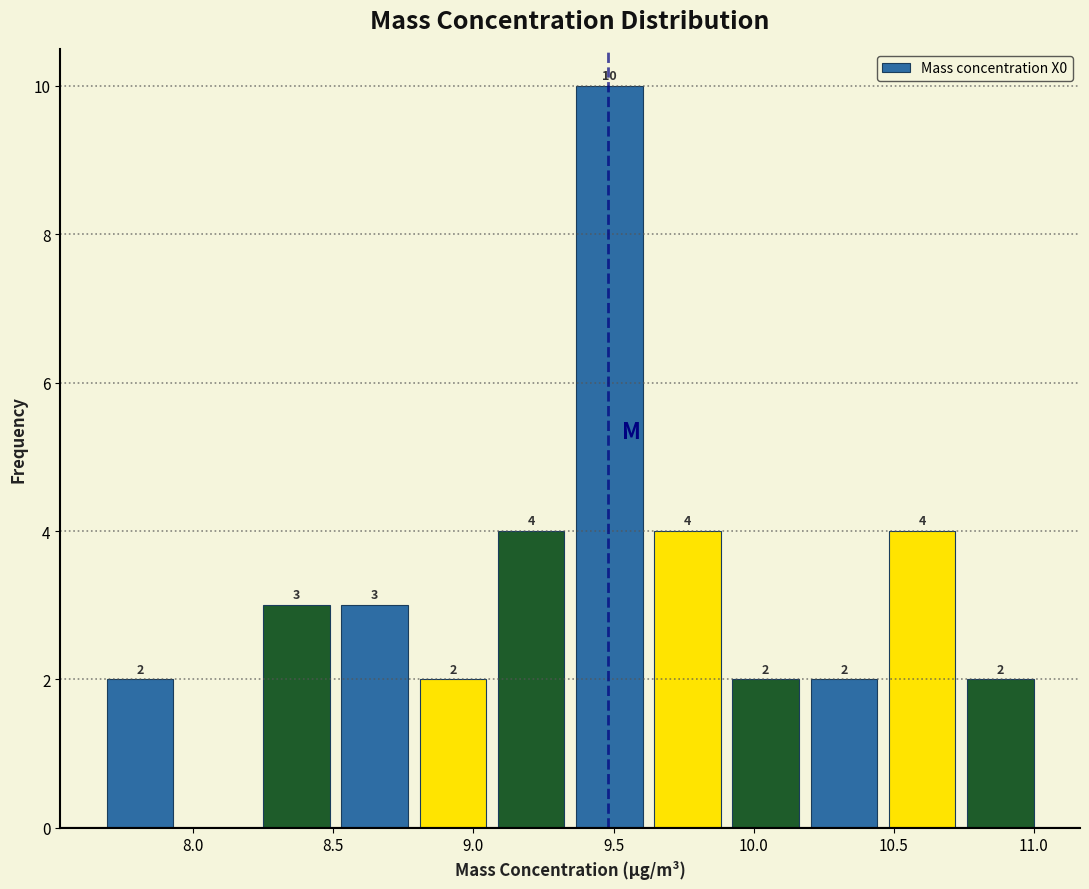

Which range on the x-axis has the tallest bar?

9.35 to 9.60